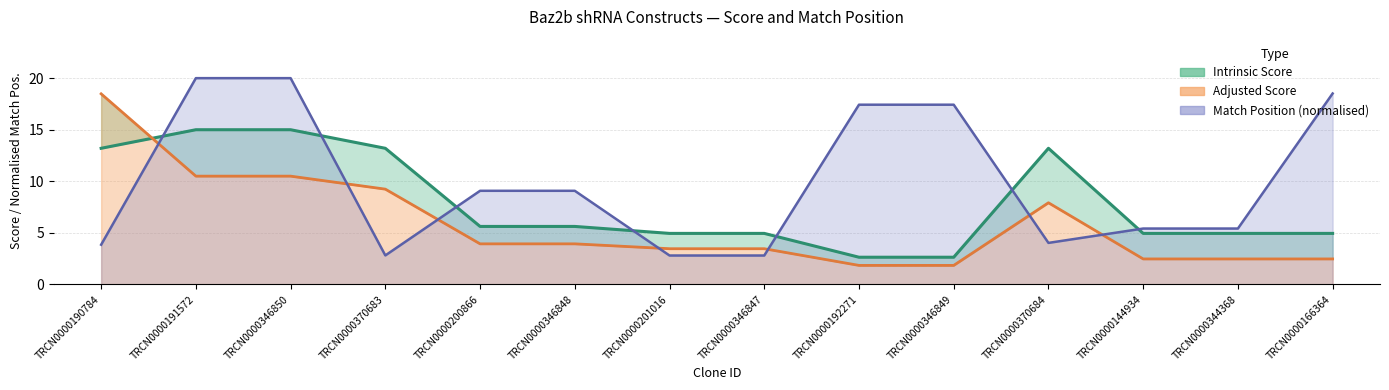

What is the difference between the highest and lowest values at TRCN0000370683?

10.4